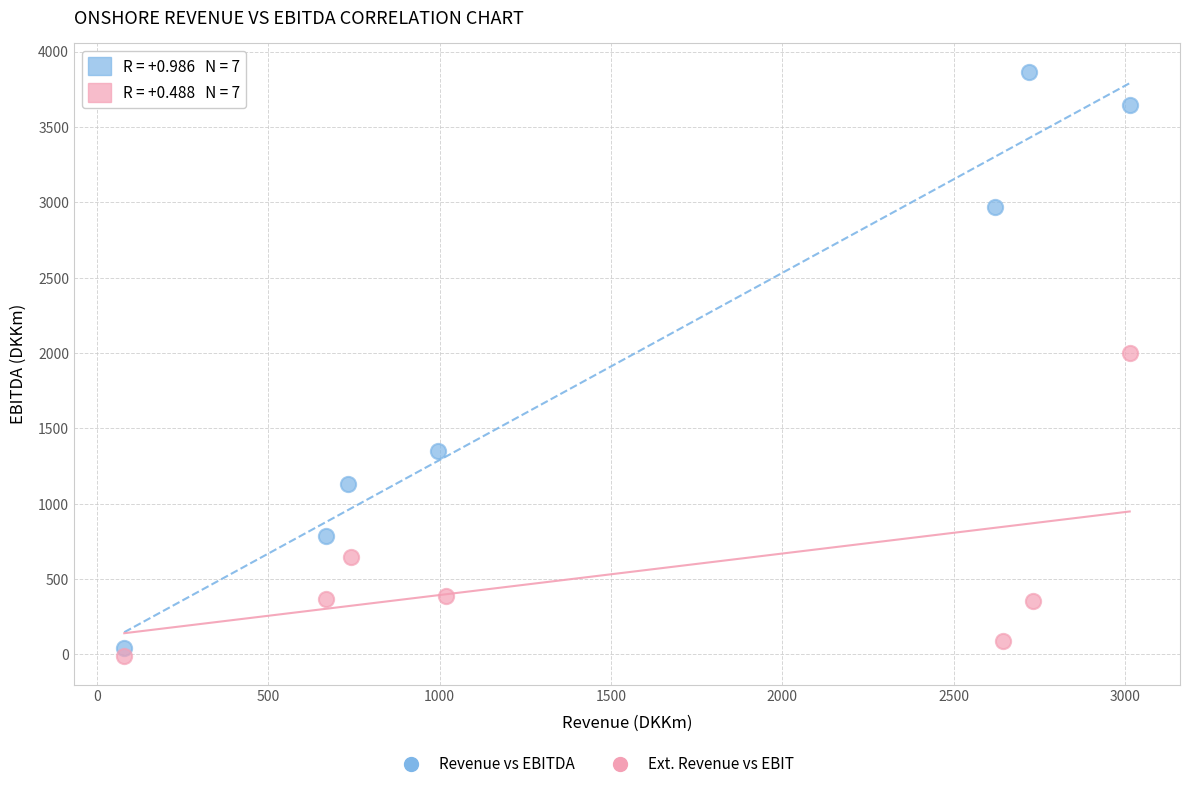

Which series has the largest Y range (max minus min)?

Revenue vs EBITDA